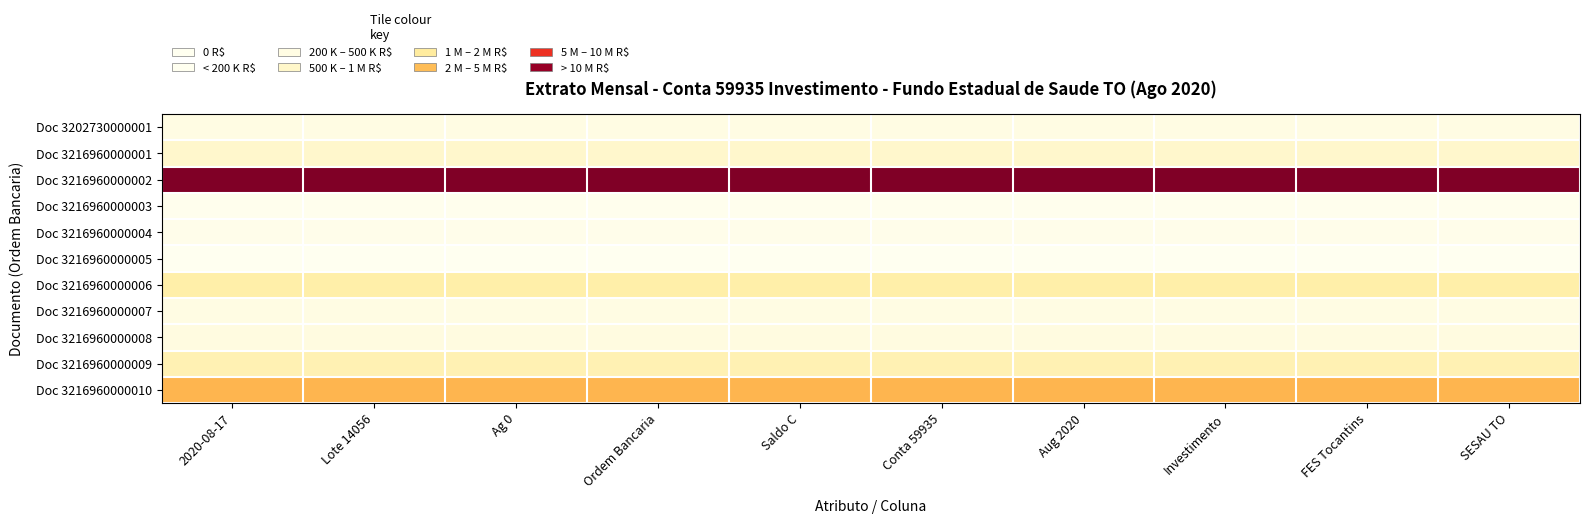

Which label corresponds to the largest value in the chart?

2020-08-17